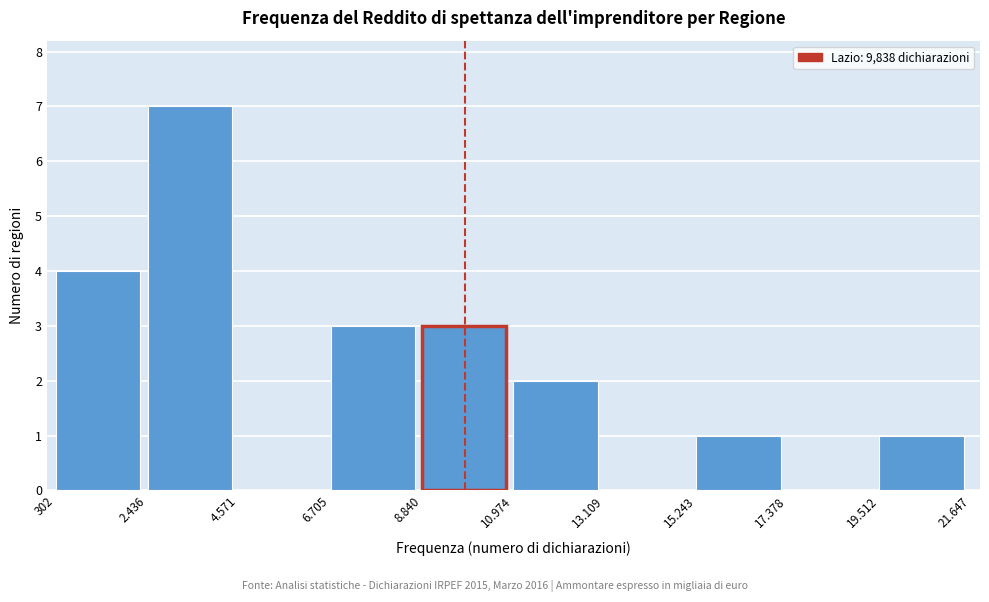

Reading left to right, what are all the values shown in this chart?

302=4	2.436=7	4.571=0	6.705=3	8.840=3	10.974=2	13.109=0	15.243=1	17.378=0	19.512=1